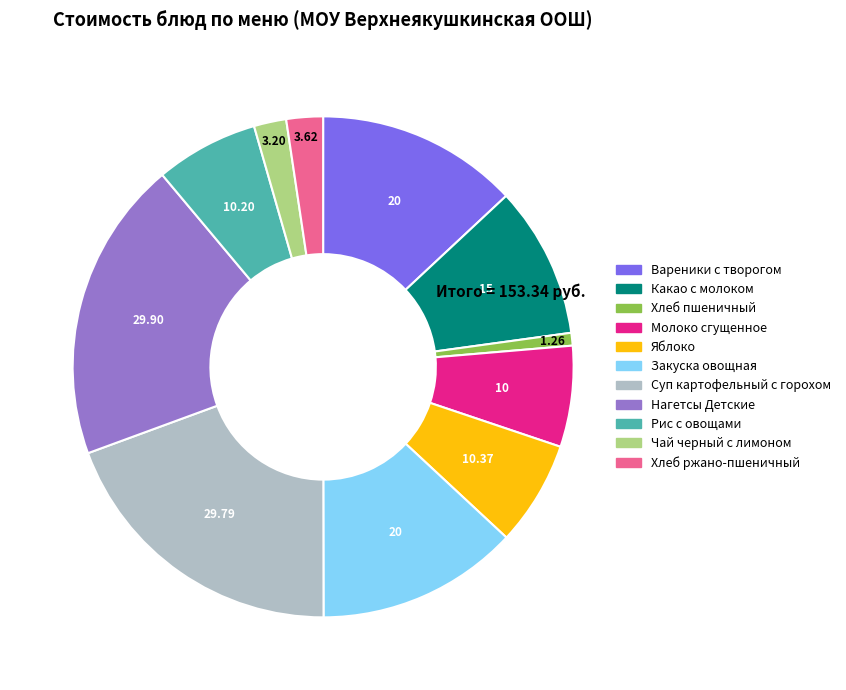

Is Рис с овощами the majority of the pie?

No